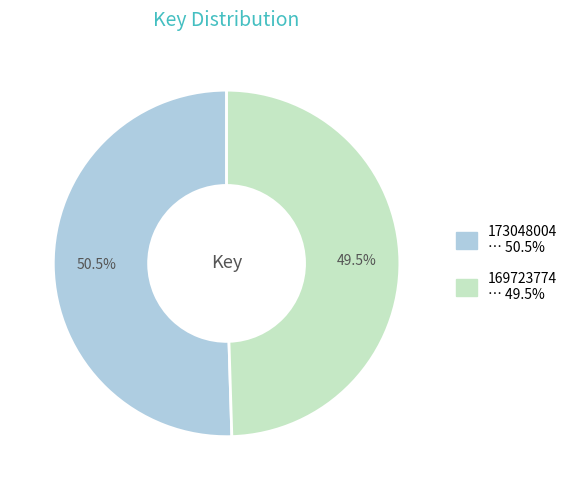

To the nearest percent, what is the average slice percentage?

50%